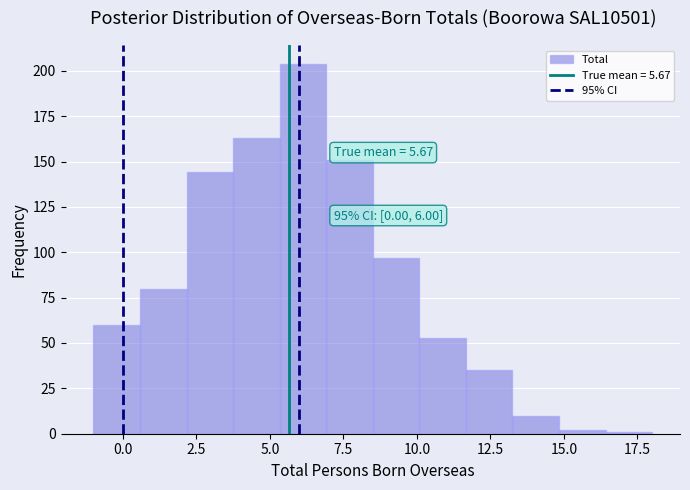

Read against the x-axis, roughly where is the centre of the tallest bar?

6.0